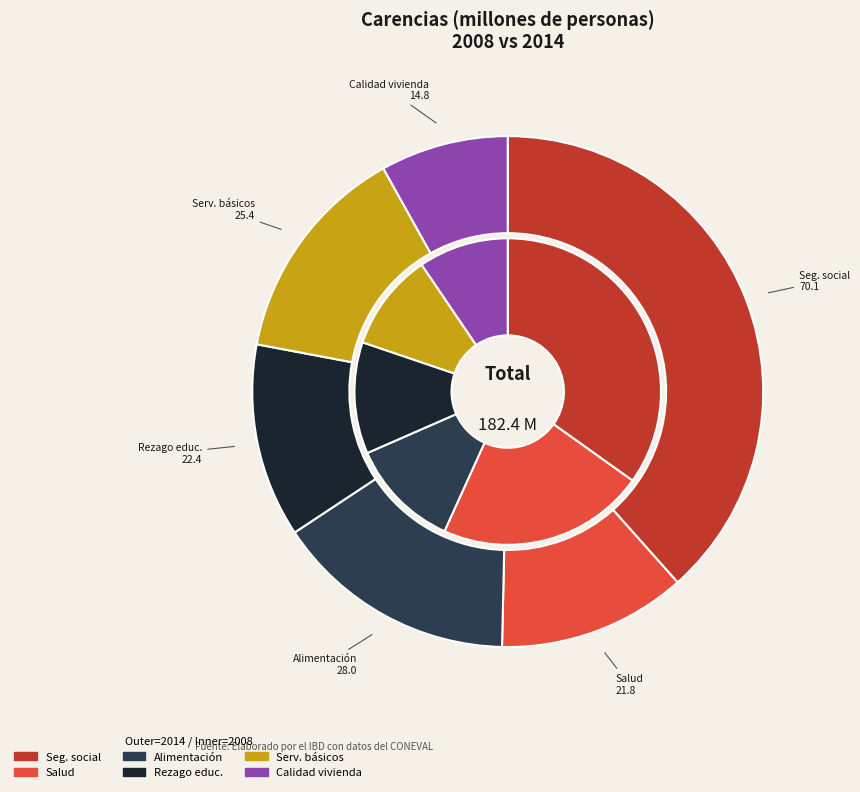

What percentage is the values_2014 slice, to the nearest percent?

22%